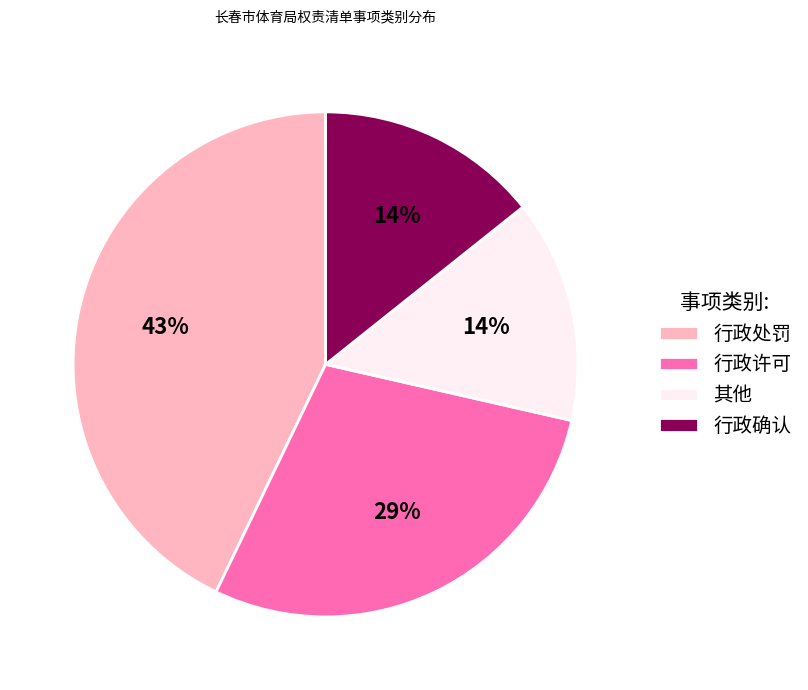

To the nearest percent, what is the difference between the 行政处罚 and 其他 slice percentages?

29%